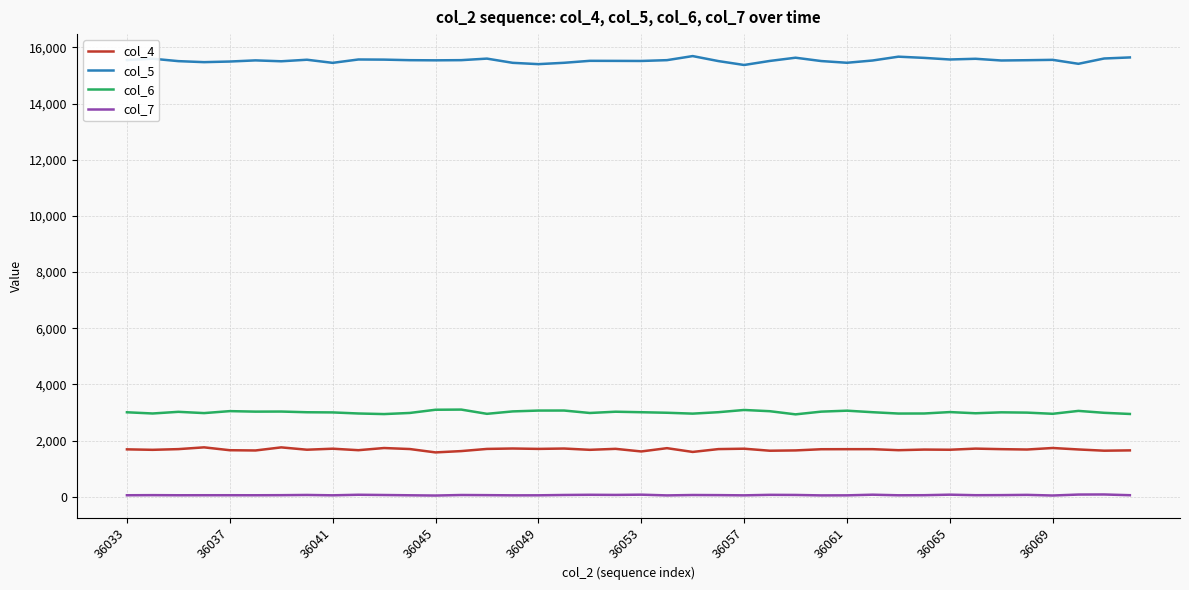

True or false: col_5 and col_6 cross at least once.

False